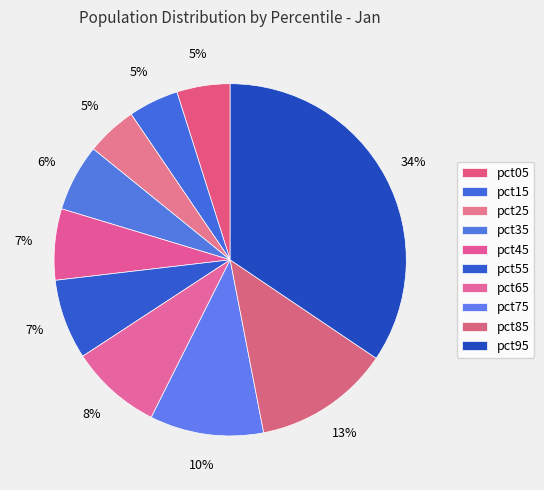

How many segments does this pie chart have?

10